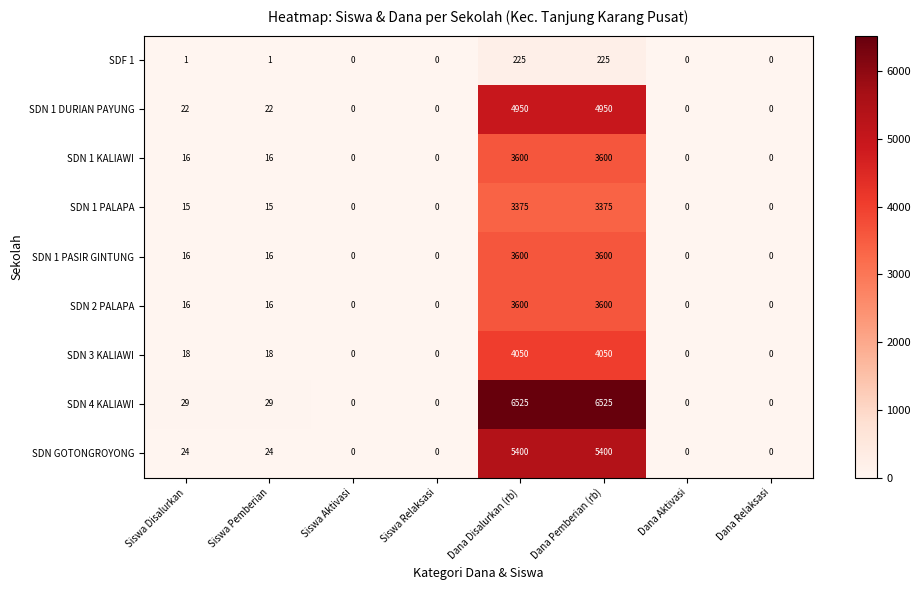

True or false: SDN GOTONGROYONG has a value of 2266 at Siswa Aktivasi.

False